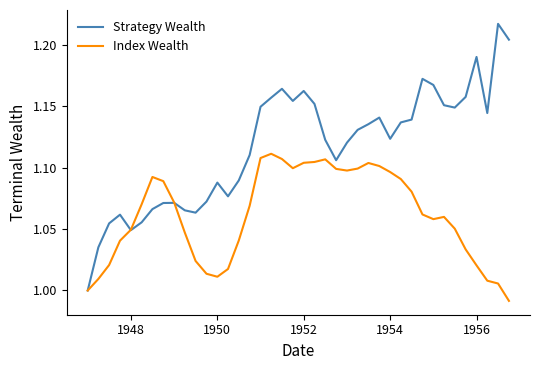

List the series in order of their peak value, highest first.

Strategy Wealth, Index Wealth